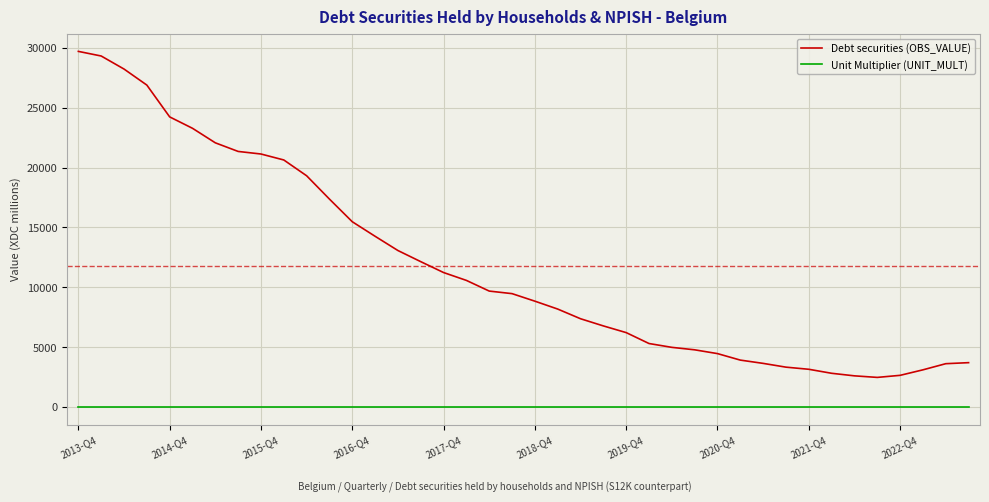

List the series in order of their peak value, lowest first.

Unit Multiplier (UNIT_MULT), Debt securities (OBS_VALUE)